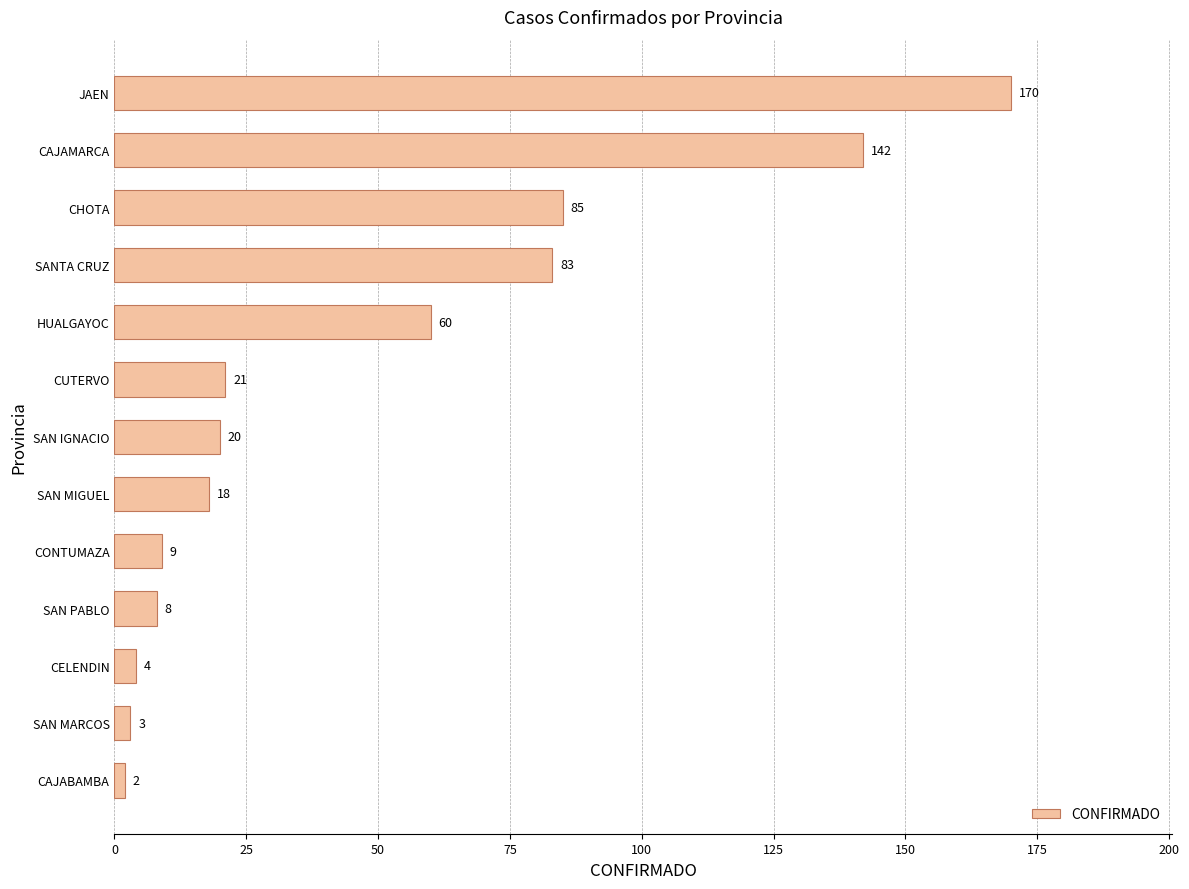

The chart shows a value of 142 at CAJAMARCA. True or false?

True